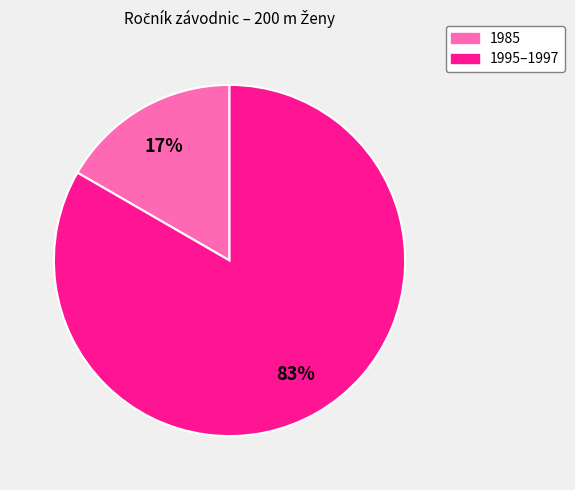

Does any single category account for the majority?

Yes